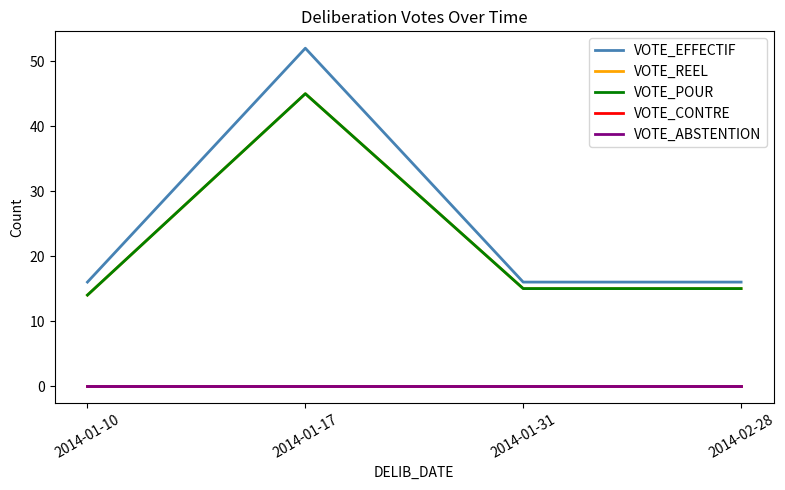

What is the highest value of the VOTE_POUR series?

45